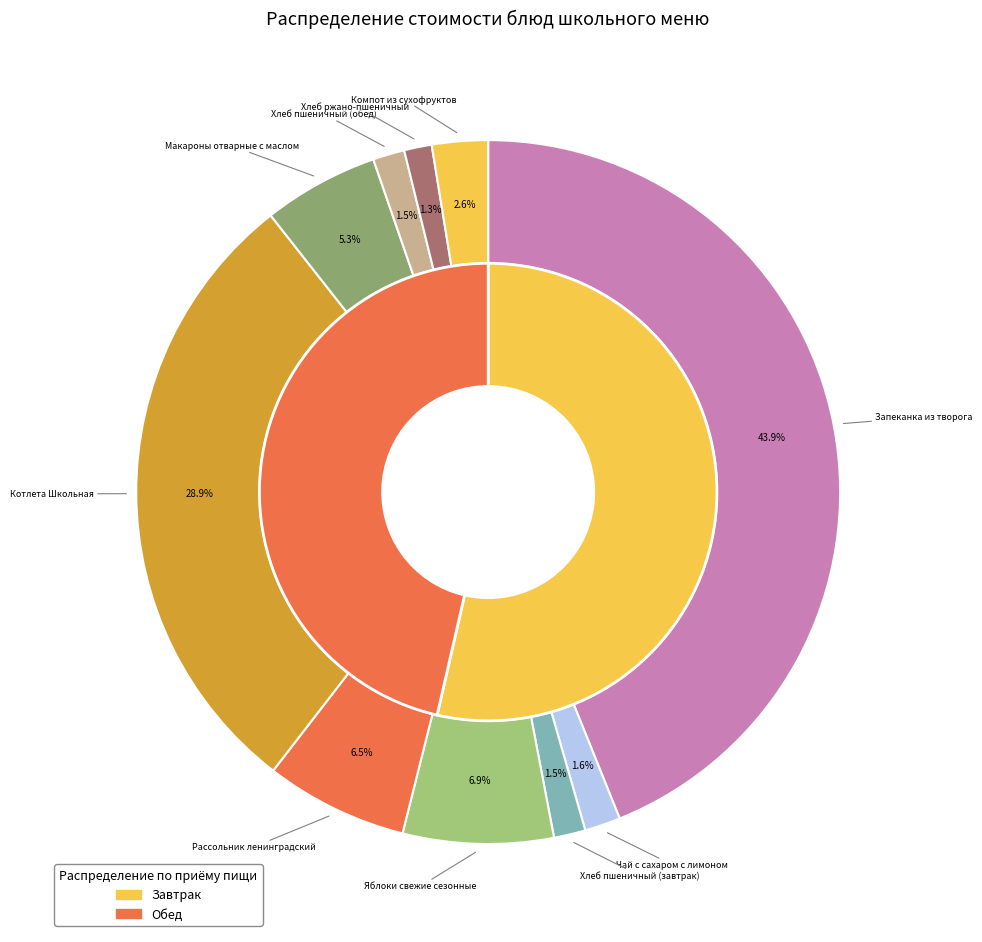

Is Хлеб пшеничный (обед) the majority of the pie?

No